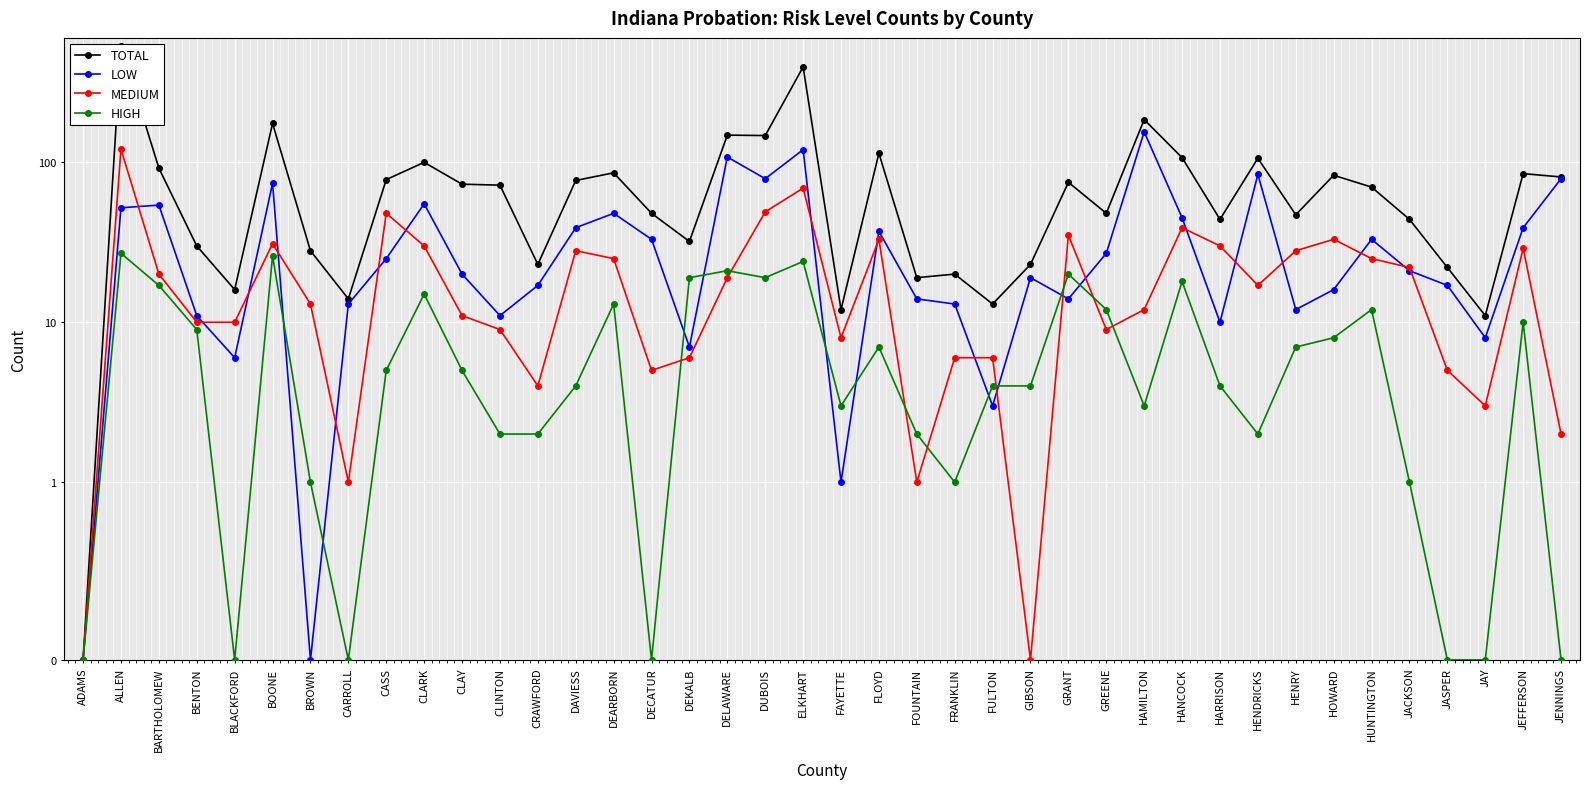

Reading left to right, list all the values displayed in this chart.

TOTAL: ADAMS=0	ALLEN=537	BARTHOLOMEW=92	BENTON=30	BLACKFORD=16	BOONE=175	BROWN=28	CARROLL=14	CASS=78	CLARK=100	CLAY=73	CLINTON=72	CRAWFORD=23	DAVIESS=77	DEARBORN=86	DECATUR=48	DEKALB=32	DELAWARE=148	DUBOIS=147	ELKHART=395	FAYETTE=12	FLOYD=114	FOUNTAIN=19	FRANKLIN=20	FULTON=13	GIBSON=23	GRANT=75	GREENE=48	HAMILTON=185	HANCOCK=107	HARRISON=44	HENDRICKS=106	HENRY=47	HOWARD=83	HUNTINGTON=70	JACKSON=44	JASPER=22	JAY=11	JEFFERSON=85	JENNINGS=81
LOW: ADAMS=0	ALLEN=52	BARTHOLOMEW=54	BENTON=11	BLACKFORD=6	BOONE=74	BROWN=0	CARROLL=13	CASS=25	CLARK=55	CLAY=20	CLINTON=11	CRAWFORD=17	DAVIESS=39	DEARBORN=48	DECATUR=33	DEKALB=7	DELAWARE=108	DUBOIS=79	ELKHART=120	FAYETTE=1	FLOYD=37	FOUNTAIN=14	FRANKLIN=13	FULTON=3	GIBSON=19	GRANT=14	GREENE=27	HAMILTON=155	HANCOCK=45	HARRISON=10	HENDRICKS=84	HENRY=12	HOWARD=16	HUNTINGTON=33	JACKSON=21	JASPER=17	JAY=8	JEFFERSON=39	JENNINGS=79
MEDIUM: ADAMS=0	ALLEN=121	BARTHOLOMEW=20	BENTON=10	BLACKFORD=10	BOONE=31	BROWN=13	CARROLL=1	CASS=48	CLARK=30	CLAY=11	CLINTON=9	CRAWFORD=4	DAVIESS=28	DEARBORN=25	DECATUR=5	DEKALB=6	DELAWARE=19	DUBOIS=49	ELKHART=69	FAYETTE=8	FLOYD=33	FOUNTAIN=1	FRANKLIN=6	FULTON=6	GIBSON=0	GRANT=35	GREENE=9	HAMILTON=12	HANCOCK=39	HARRISON=30	HENDRICKS=17	HENRY=28	HOWARD=33	HUNTINGTON=25	JACKSON=22	JASPER=5	JAY=3	JEFFERSON=29	JENNINGS=2
HIGH: ADAMS=0	ALLEN=27	BARTHOLOMEW=17	BENTON=9	BLACKFORD=0	BOONE=26	BROWN=1	CARROLL=0	CASS=5	CLARK=15	CLAY=5	CLINTON=2	CRAWFORD=2	DAVIESS=4	DEARBORN=13	DECATUR=0	DEKALB=19	DELAWARE=21	DUBOIS=19	ELKHART=24	FAYETTE=3	FLOYD=7	FOUNTAIN=2	FRANKLIN=1	FULTON=4	GIBSON=4	GRANT=20	GREENE=12	HAMILTON=3	HANCOCK=18	HARRISON=4	HENDRICKS=2	HENRY=7	HOWARD=8	HUNTINGTON=12	JACKSON=1	JASPER=0	JAY=0	JEFFERSON=10	JENNINGS=0